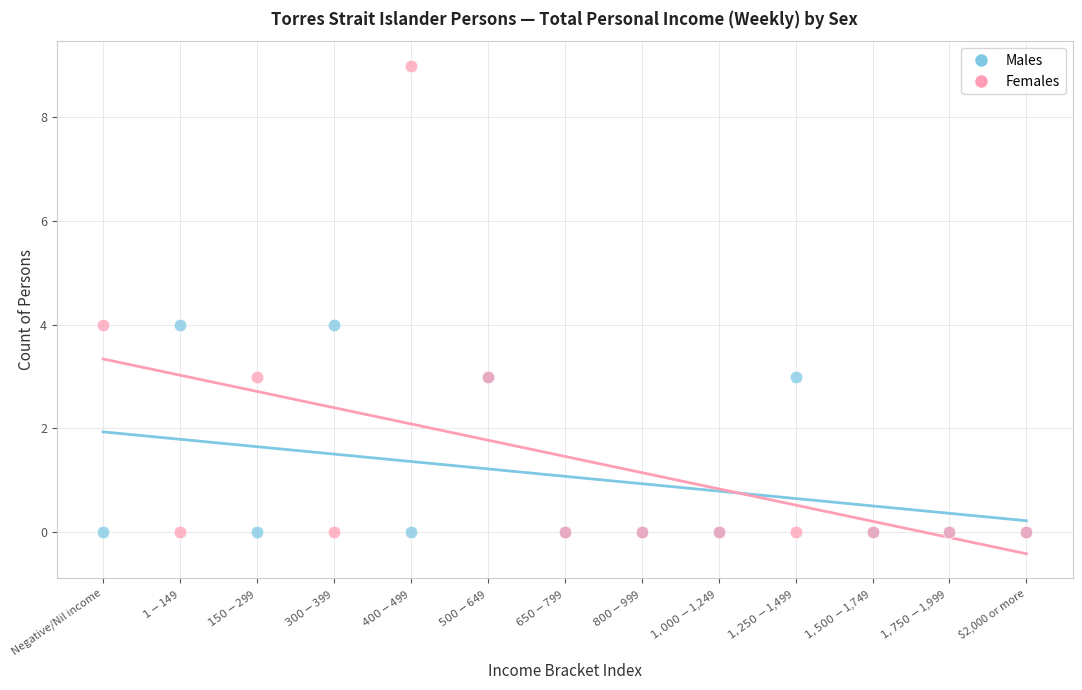

Which series has the largest Y range (max minus min)?

Females